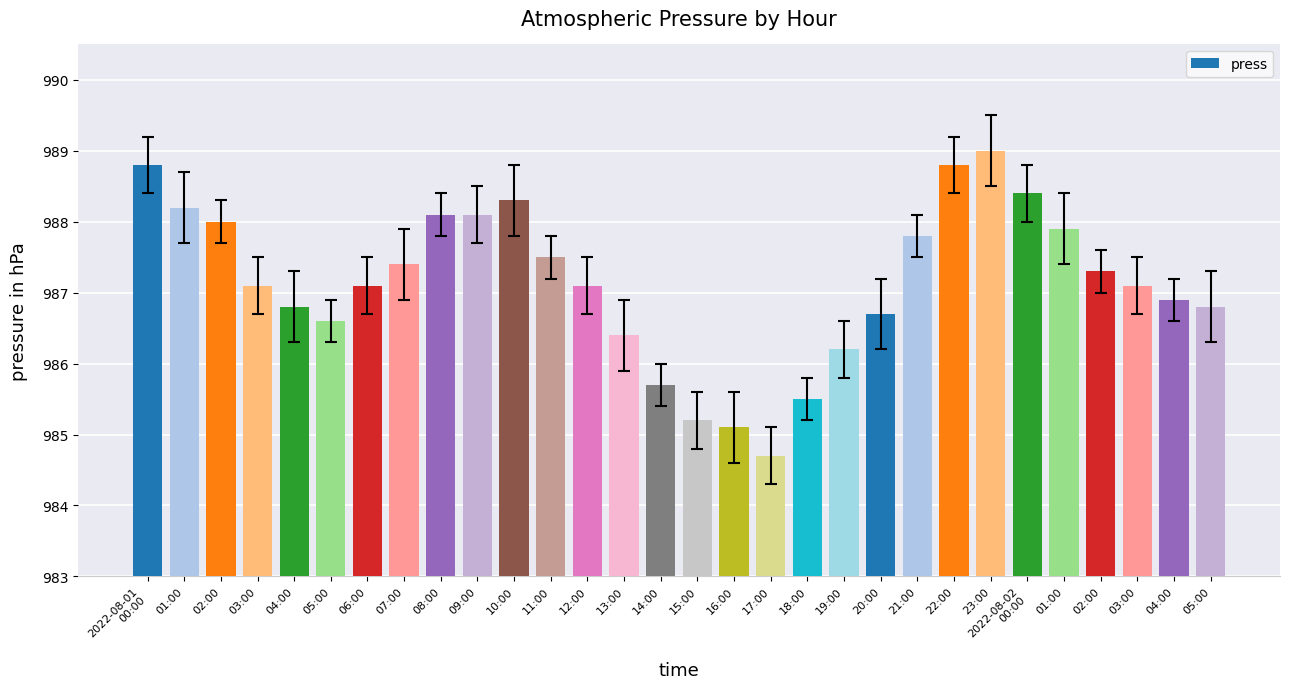

Reading left to right, extract all data points from this chart.

2022-08-01
00:00=988.8	01:00=988.2	02:00=988.0	03:00=987.1	04:00=986.8	05:00=986.6	06:00=987.1	07:00=987.4	08:00=988.1	09:00=988.1	10:00=988.3	11:00=987.5	12:00=987.1	13:00=986.4	14:00=985.7	15:00=985.2	16:00=985.1	17:00=984.7	18:00=985.5	19:00=986.2	20:00=986.7	21:00=987.8	22:00=988.8	23:00=989.0	2022-08-02
00:00=988.4	01:00=987.9	02:00=987.3	03:00=987.1	04:00=986.9	05:00=986.8